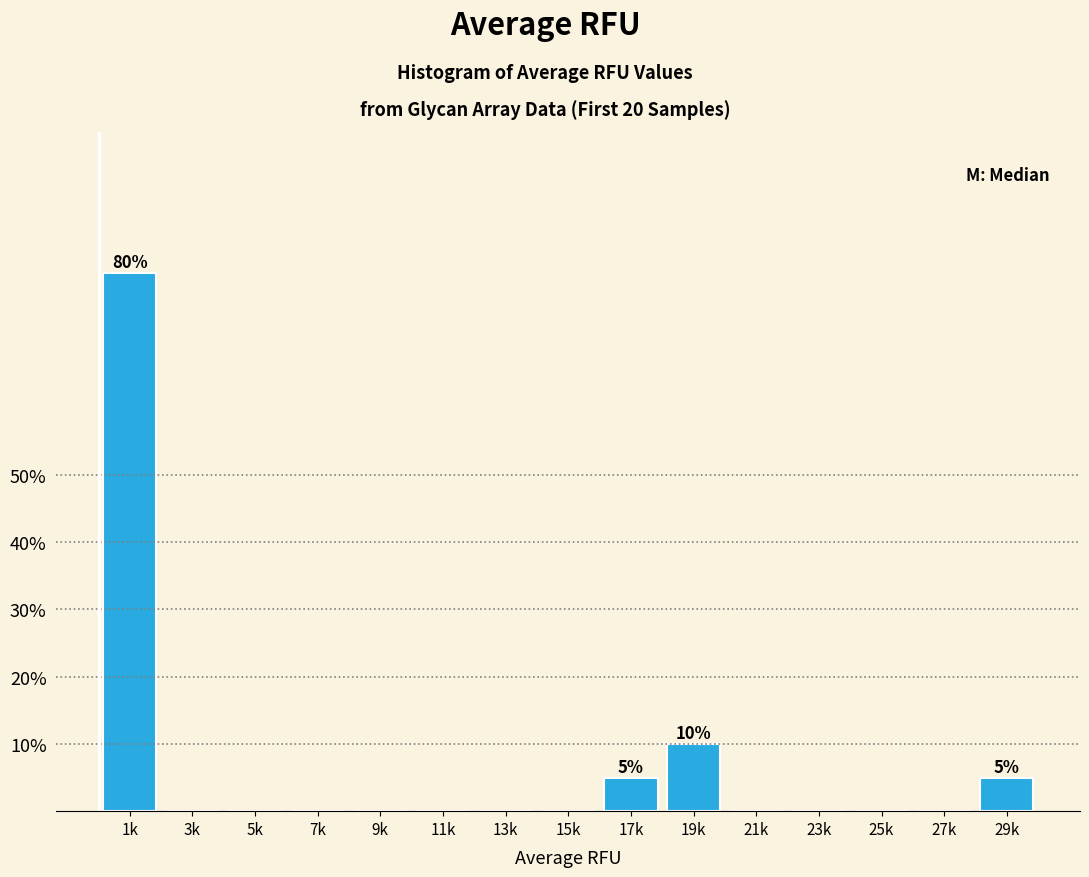

Reading left to right, what are all the values shown in this chart?

1k=80	3k=0	5k=0	7k=0	9k=0	11k=0	13k=0	15k=0	17k=5	19k=10	21k=0	23k=0	25k=0	27k=0	29k=5